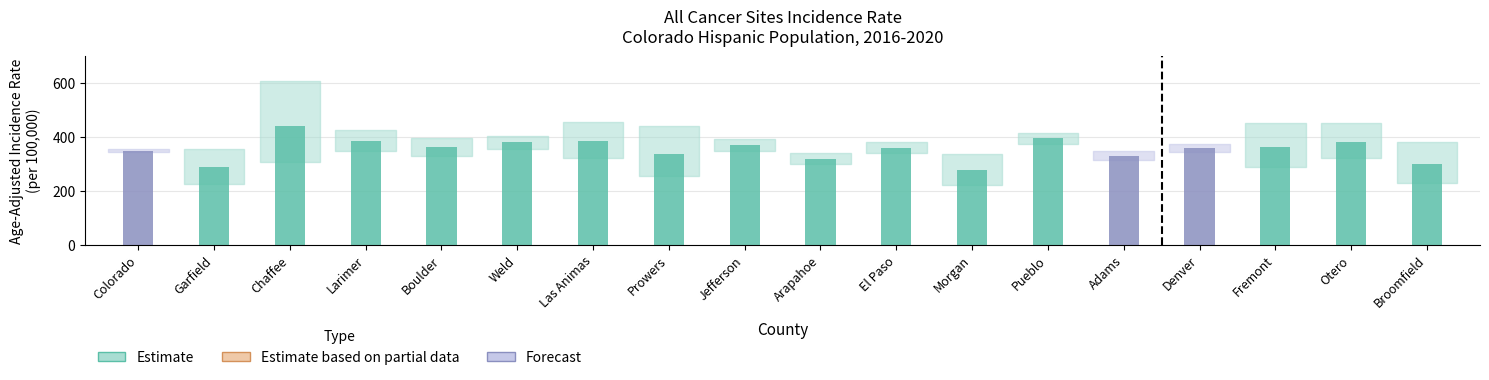

What is the sum of the Age-Adjusted Rate values at Morgan and Arapahoe?

598.4